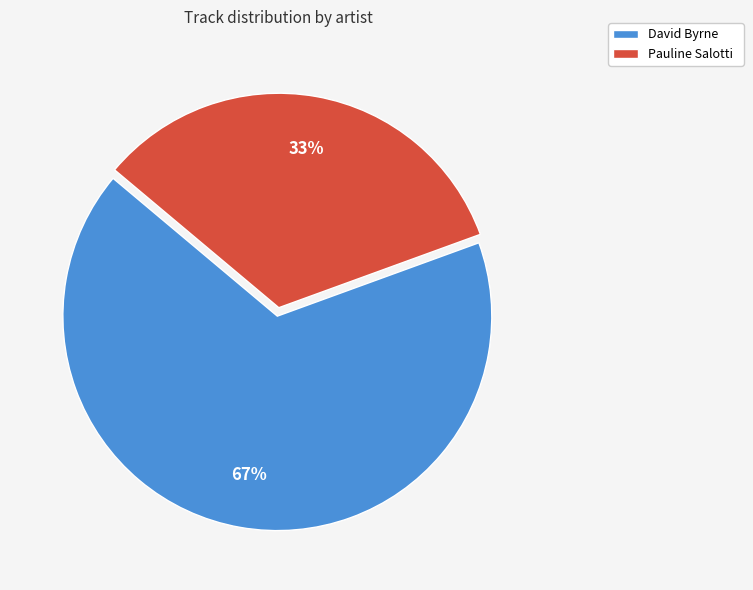

To the nearest percent, what is the combined percentage of David Byrne and Pauline Salotti?

100%